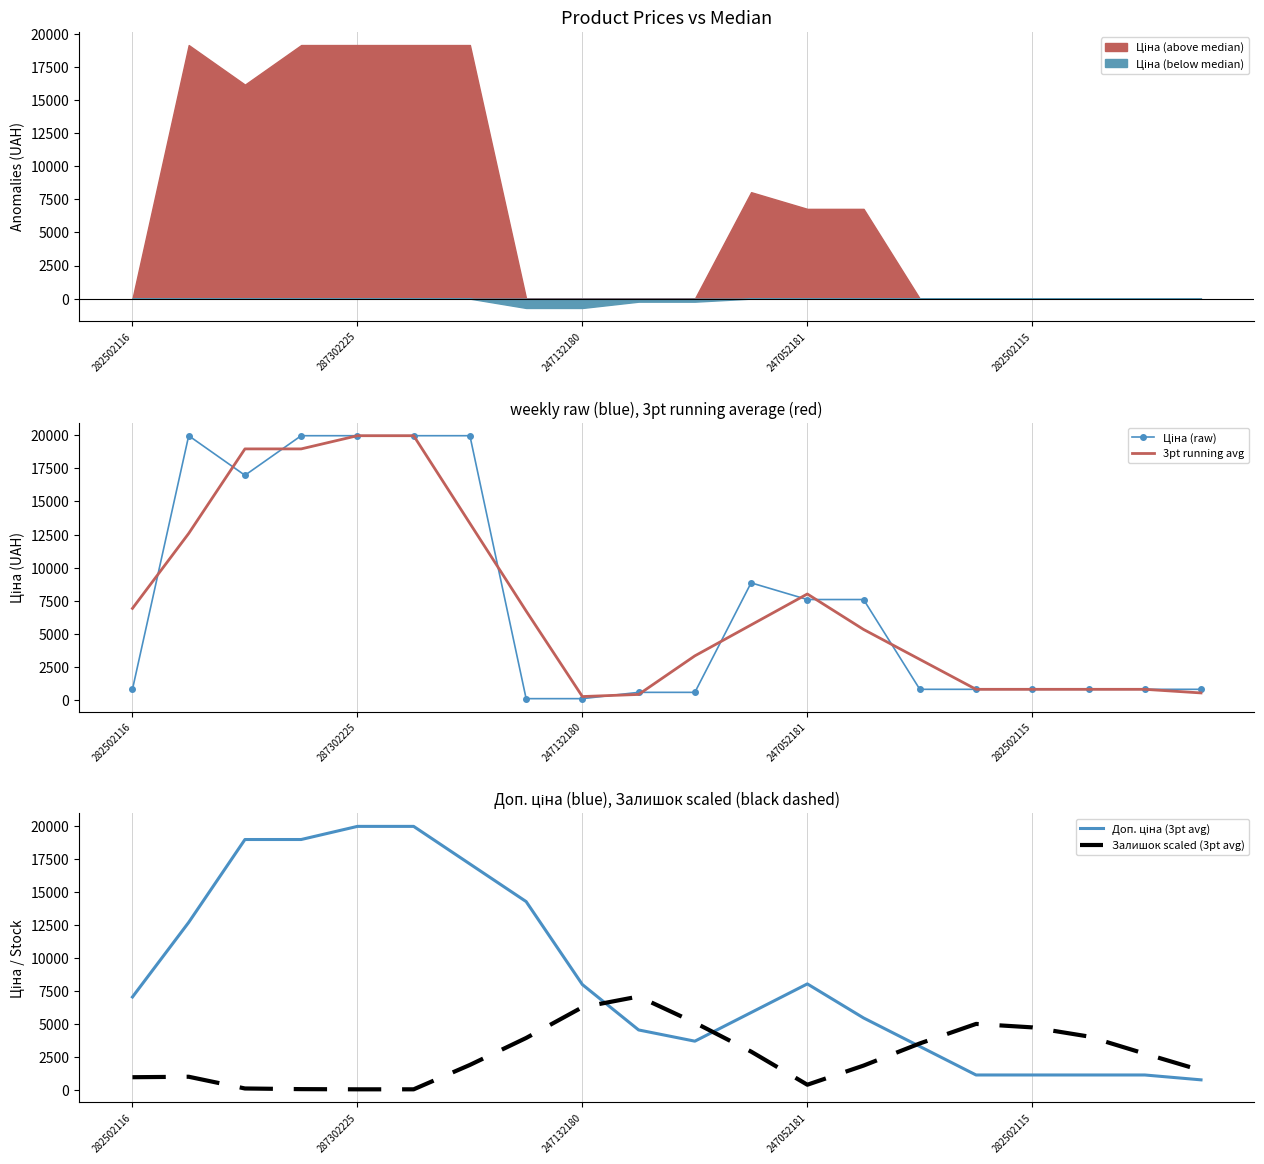

Reading right to left, list all the values displayed in this chart.

Ціна (raw): 818.5	818.5	818.5	818.5	818.5	818.5	7596.5	7596.5	8856.7	589.9	589.9	114.1	114.1	19964.2	19964.2	19964.2	19964.2	16976.3	19964.2	818.5
3pt running avg: 545.7	818.5	818.5	818.5	818.5	3077.8	5337.2	8016.6	5681.0	3345.5	431.3	272.7	6730.8	13347.5	19964.2	19964.2	18968.2	18968.2	12586.3	6927.6
Доп. ціна (3pt avg): 739.4	1109.2	1109.2	1109.2	1109.2	3271.6	5434.1	8016.6	5844.9	3673.3	4524.4	7967.2	14261.4	17112.8	19964.2	19964.2	18968.2	18968.2	12683.2	7024.4
Залишок scaled (3pt avg): 1459.1	2725.9	4028.4	4718.8	4982.1	3501.7	1822.0	370.1	2882.5	5074.7	7060.4	6249.0	3914.5	1871.9	21.4	21.4	35.6	85.4	975.1	939.5